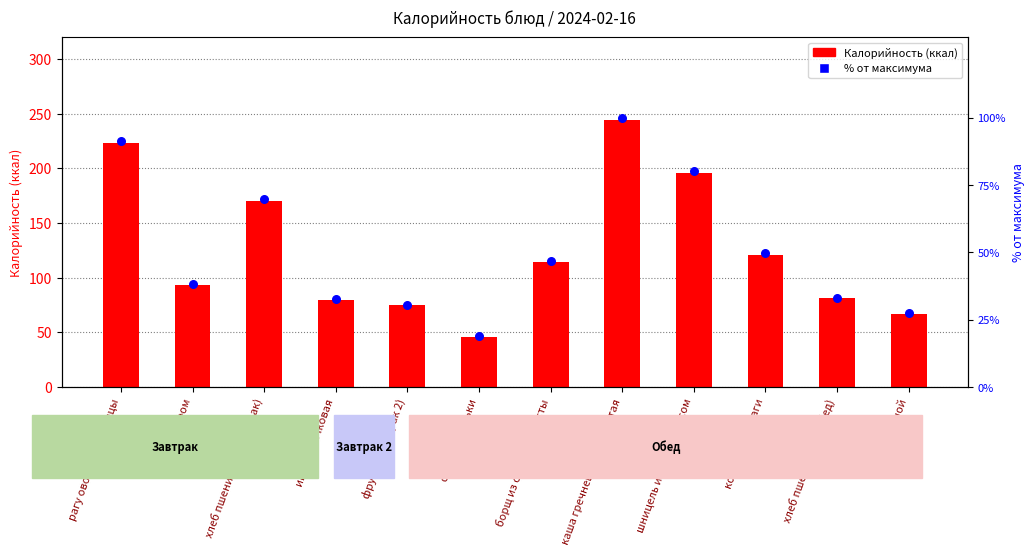

Is the value of % от максимума at каша гречнева рассыпчатая greater than the value of Калорийность at салат из редьки?

Yes